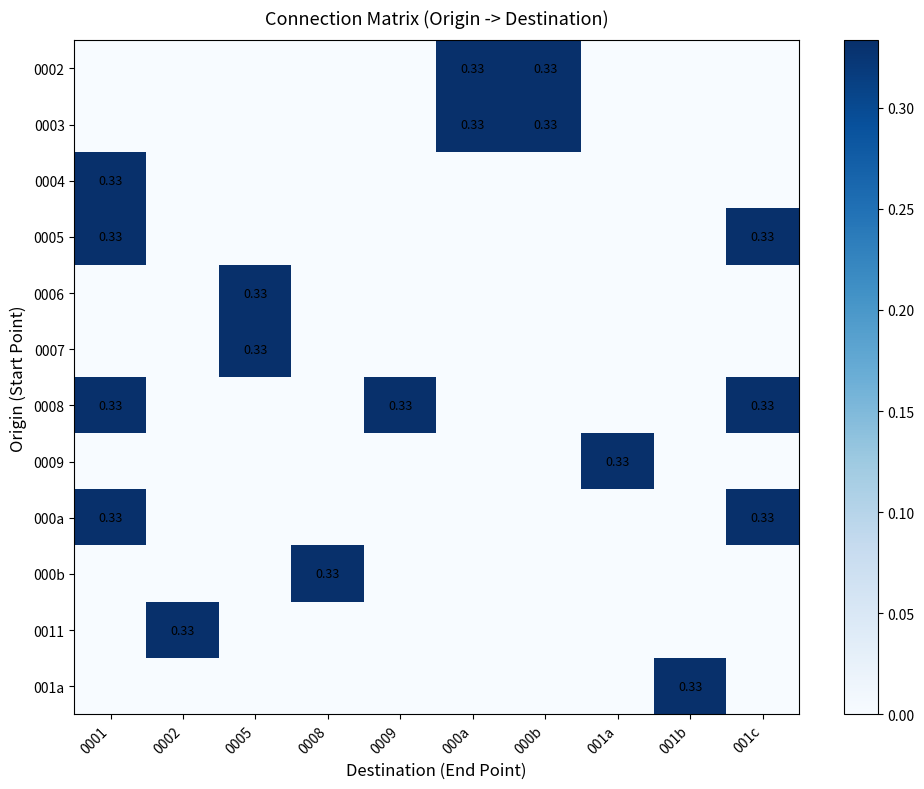

At how many categories does at least one series exceed 0?

10